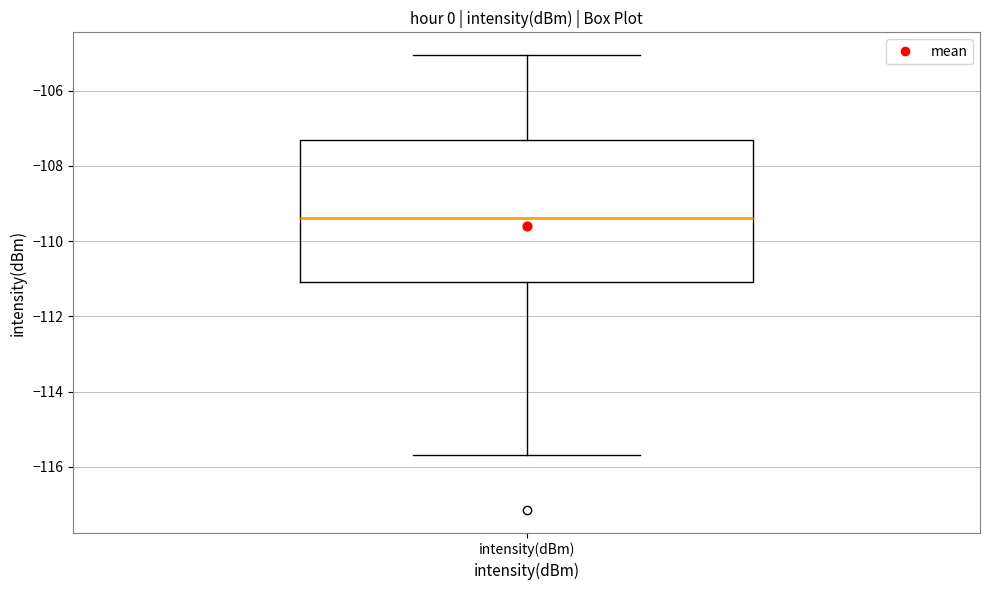

Transcribe this box plot: give where the median line is, the range the box spans, and where the two whiskers end, as read against the y-axis. The values are not printed on the chart, so give them approximately, as read against the axis.

median -109.4, box -111.0 to -107.4, whiskers -115.6 to -105.0